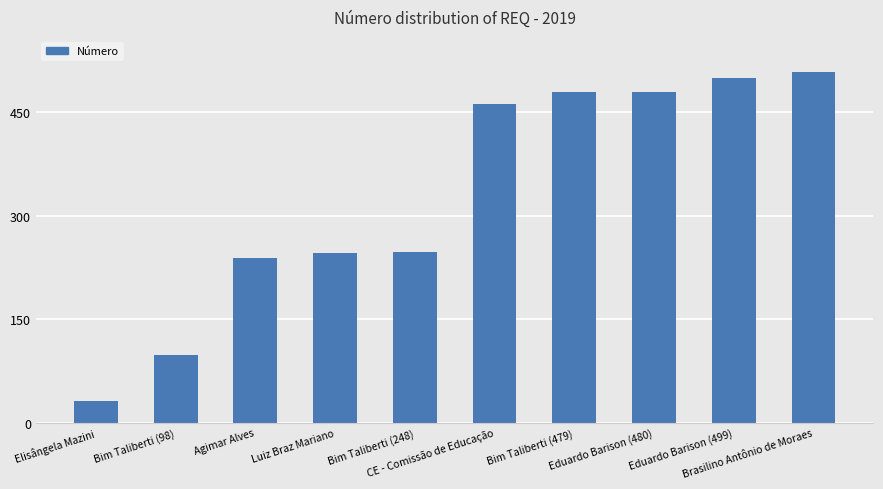

What is the change in value from Elisângela Mazini to Eduardo Barison (499)?

+468